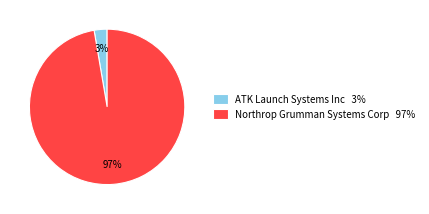

Is the sum of Northrop Grumman Systems Corp and ATK Launch Systems Inc greater than half?

Yes